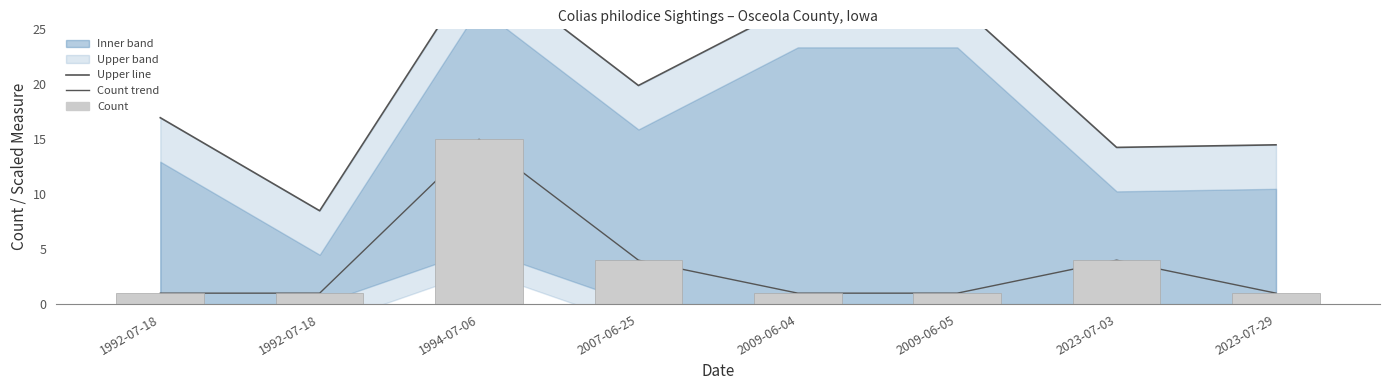

Where is Upper line nearest to the value 19?

2007-06-25